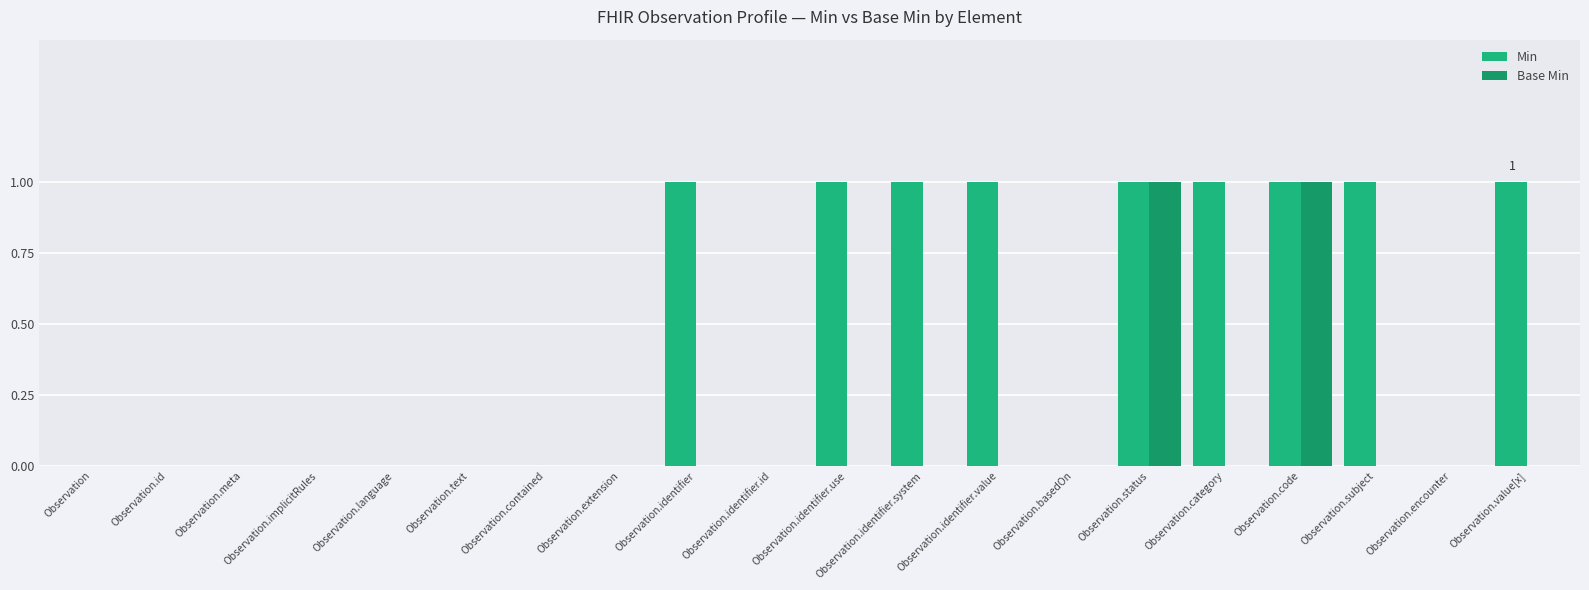

What position from the right is Observation.implicitRules?

17